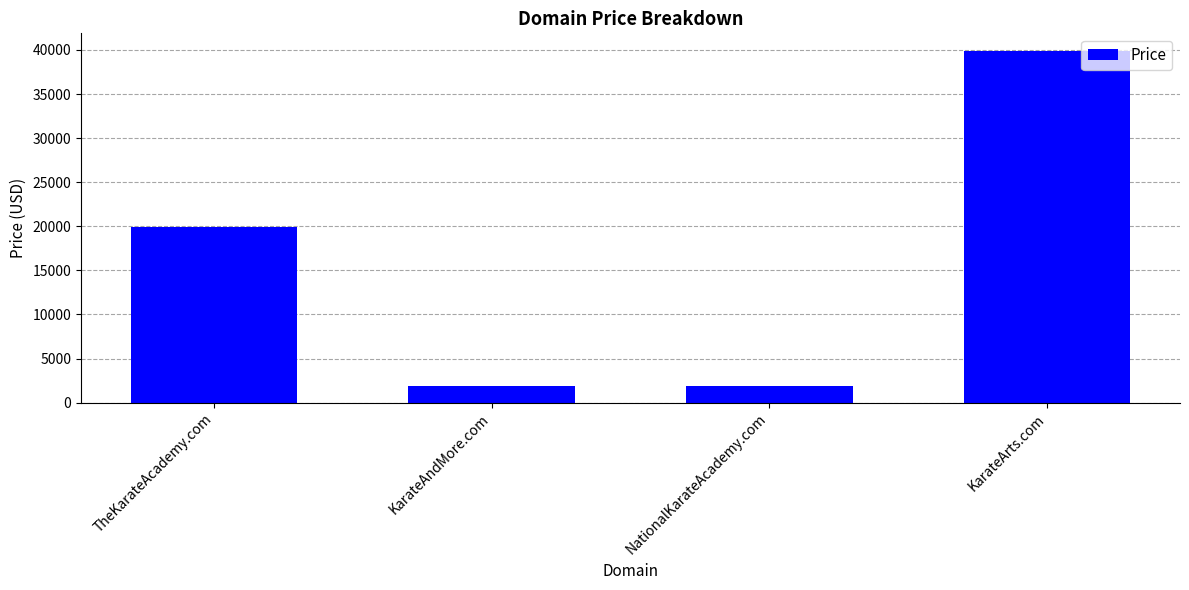

What value does the data have at KarateAndMore.com, to the nearest 50?

1900